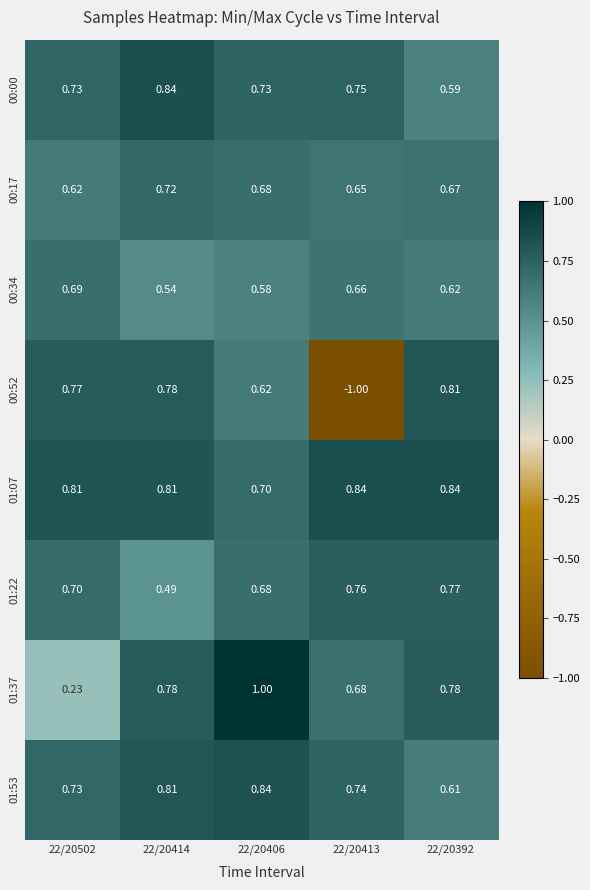

Is the value of 00:17 at 22/20414 greater than the value of 00:34 at 22/20406?

Yes